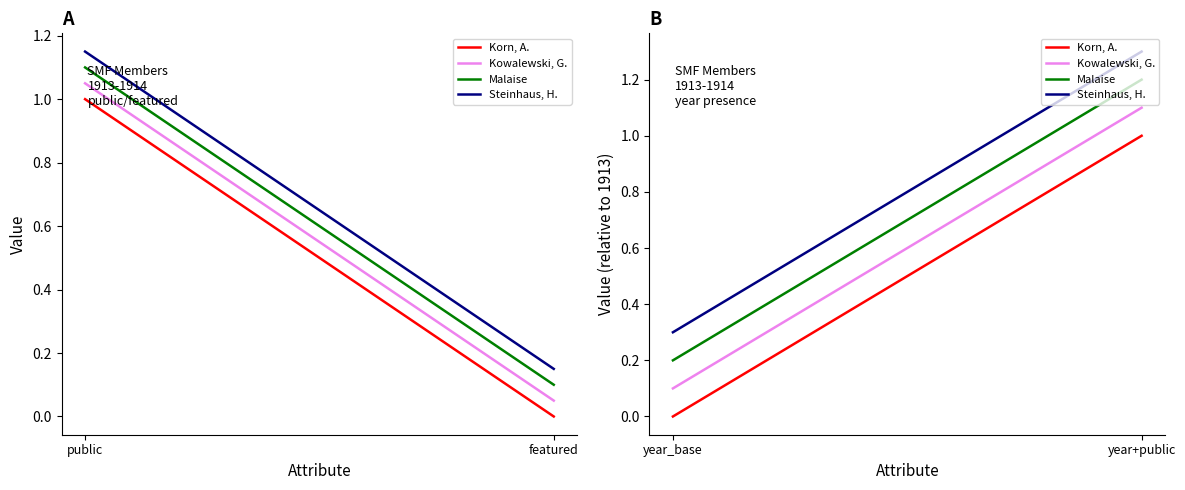

Is this an area chart (filled region under the line)?

No